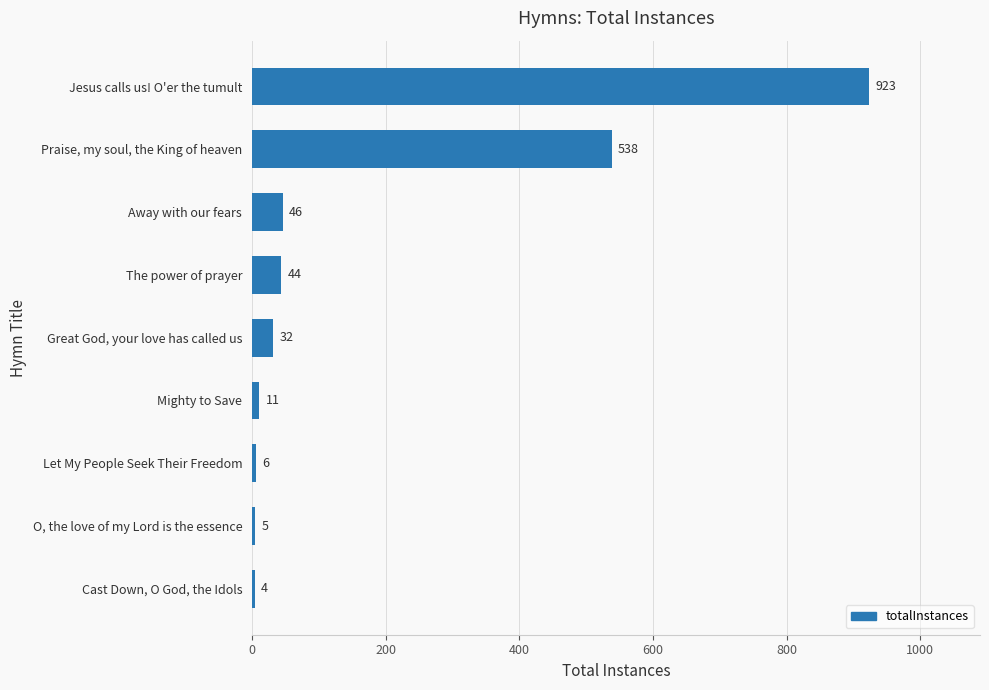

What is the minimum value shown in the chart?

4